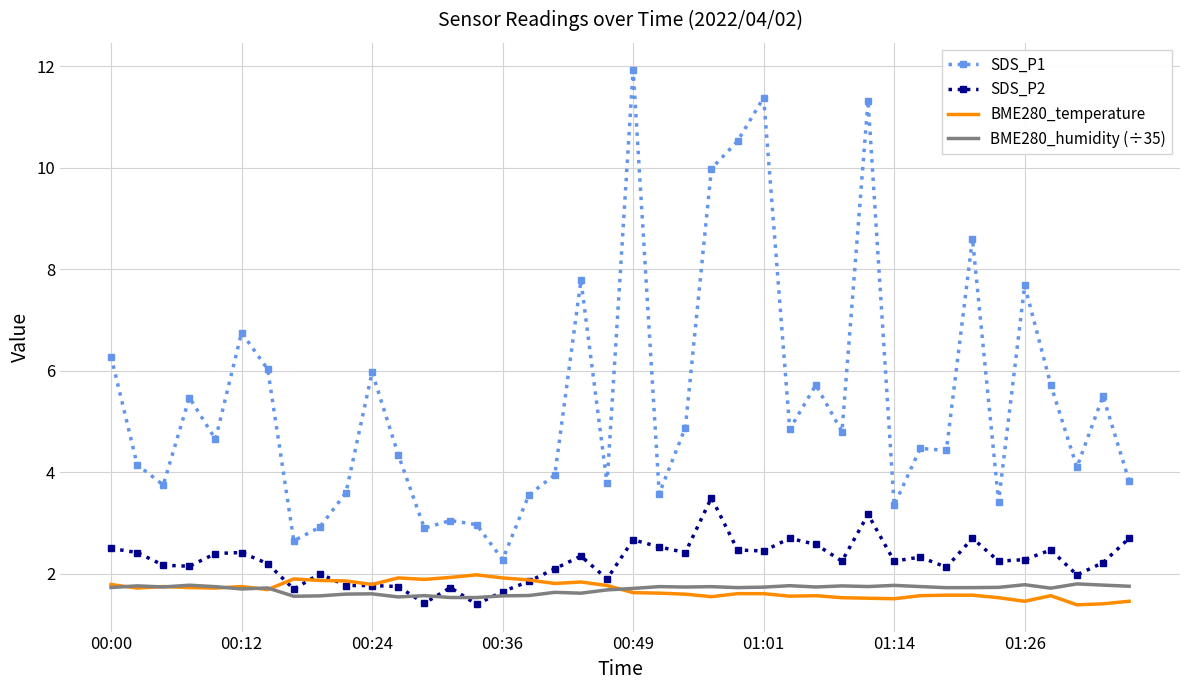

What is the highest value of the SDS_P1 series?

11.9